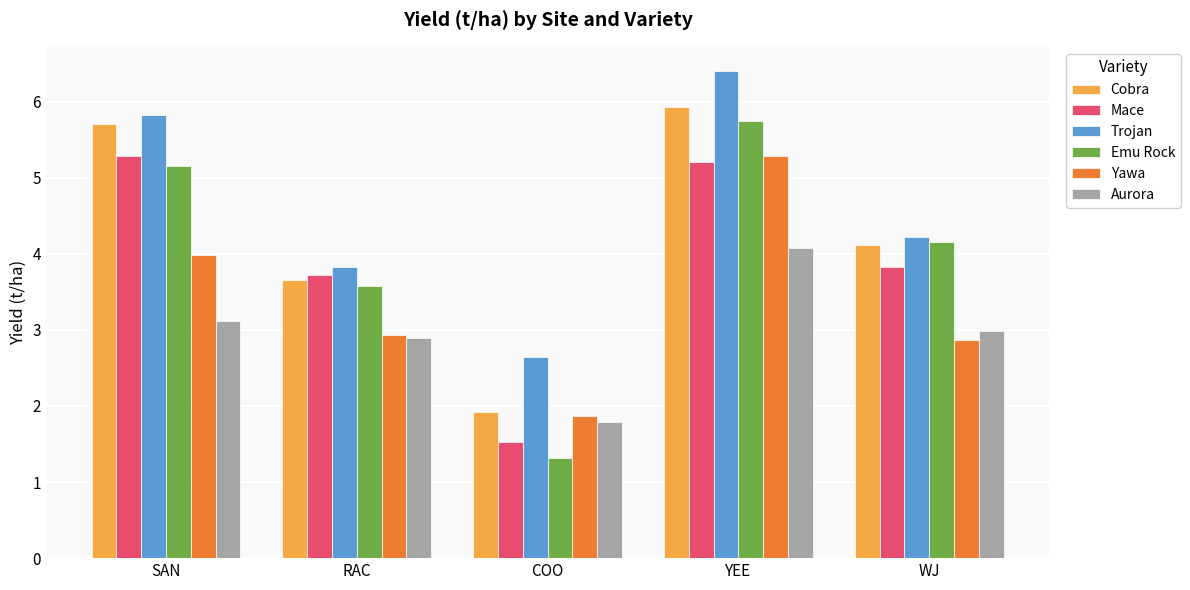

What is the label of the 5th bar from the left?

WJ